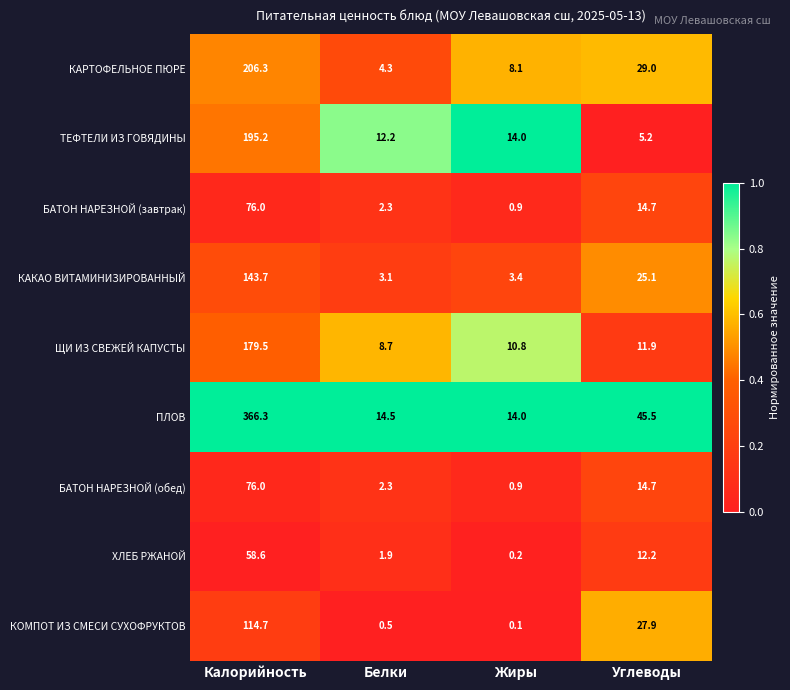

List the labels in order of БАТОН НАРЕЗНОЙ (обед) value, smallest first.

Жиры, Белки, Углеводы, Калорийность